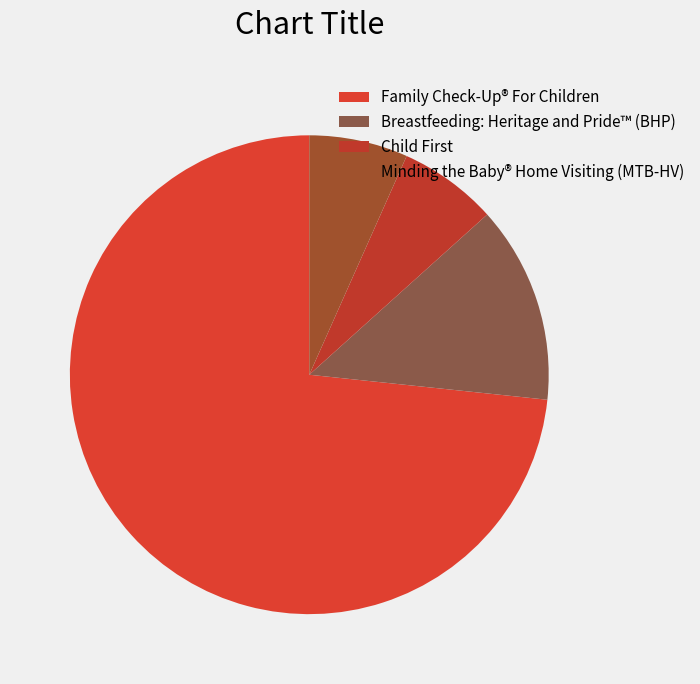

Which slice is the smallest?

Child First